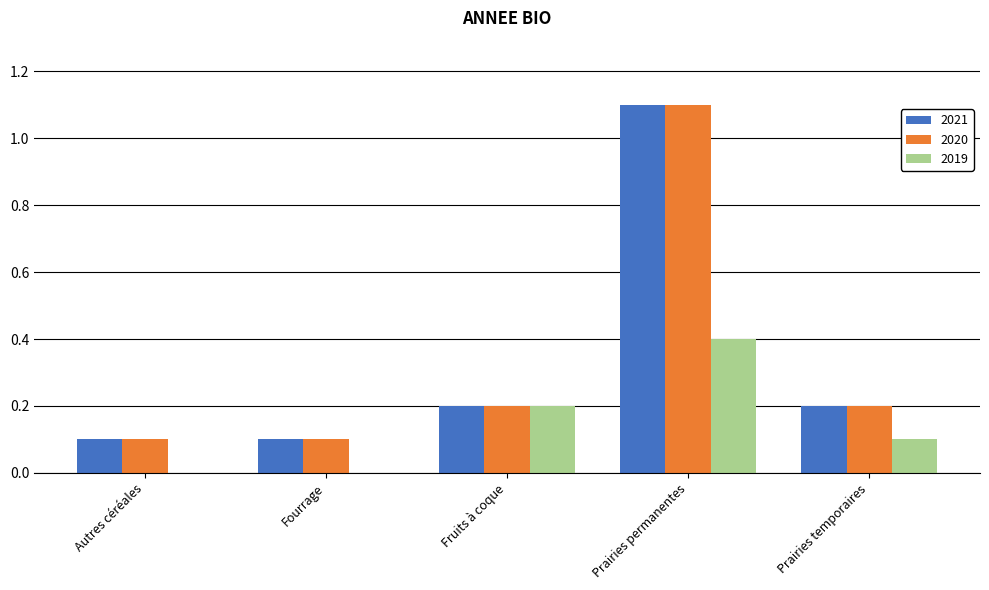

Count the number of data series in this chart.

3